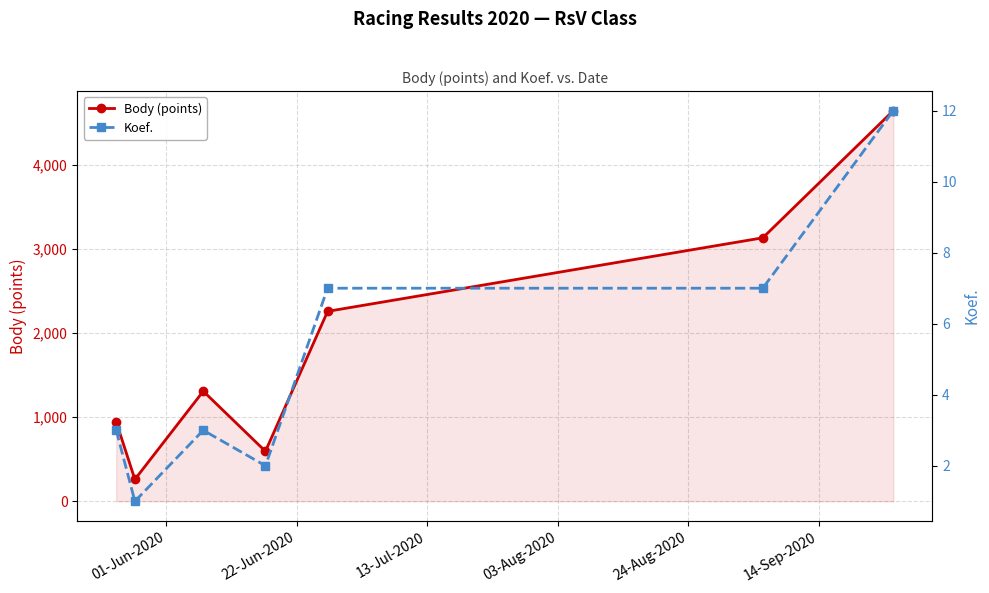

What is the value of the Body (points) point at the 4th from the left?

595